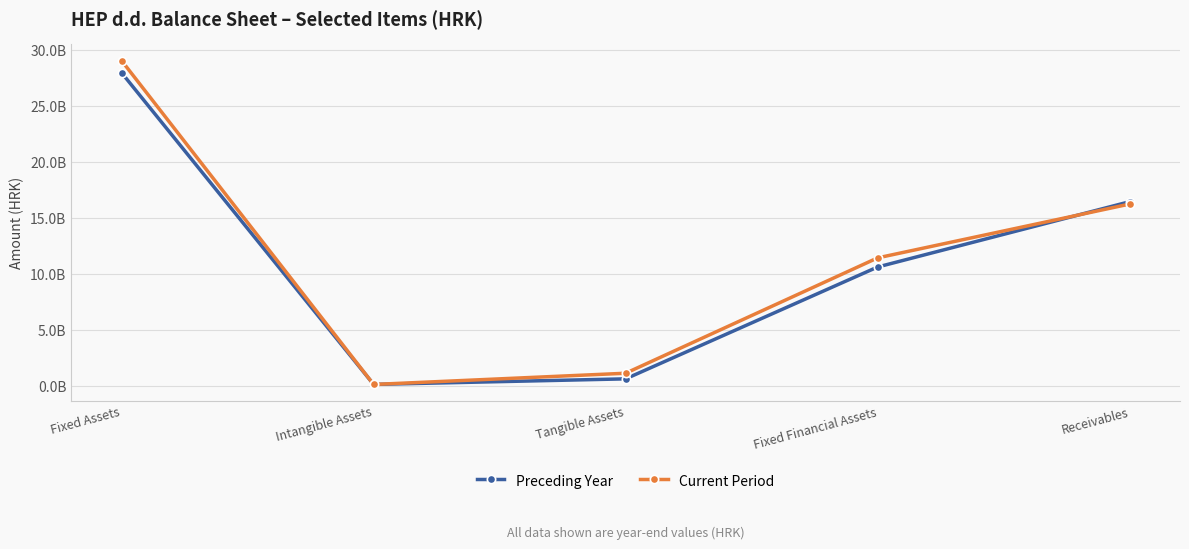

Which has a higher value, Receivables or Tangible Assets?

Receivables